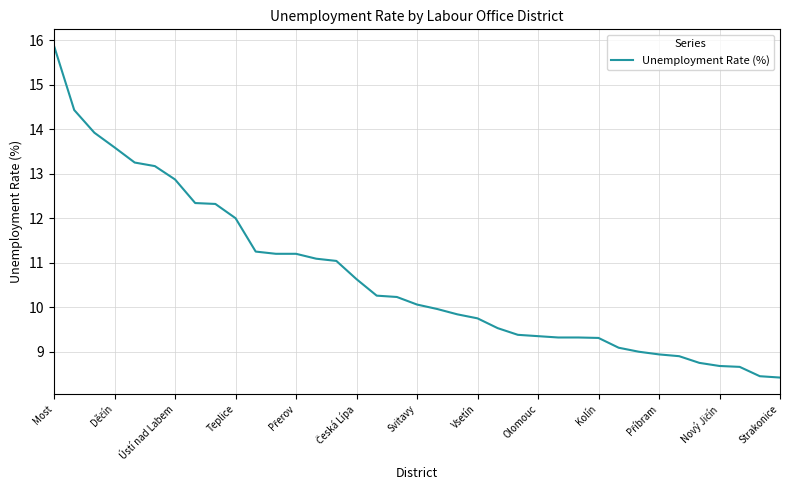

What is the greatest value displayed?

15.9